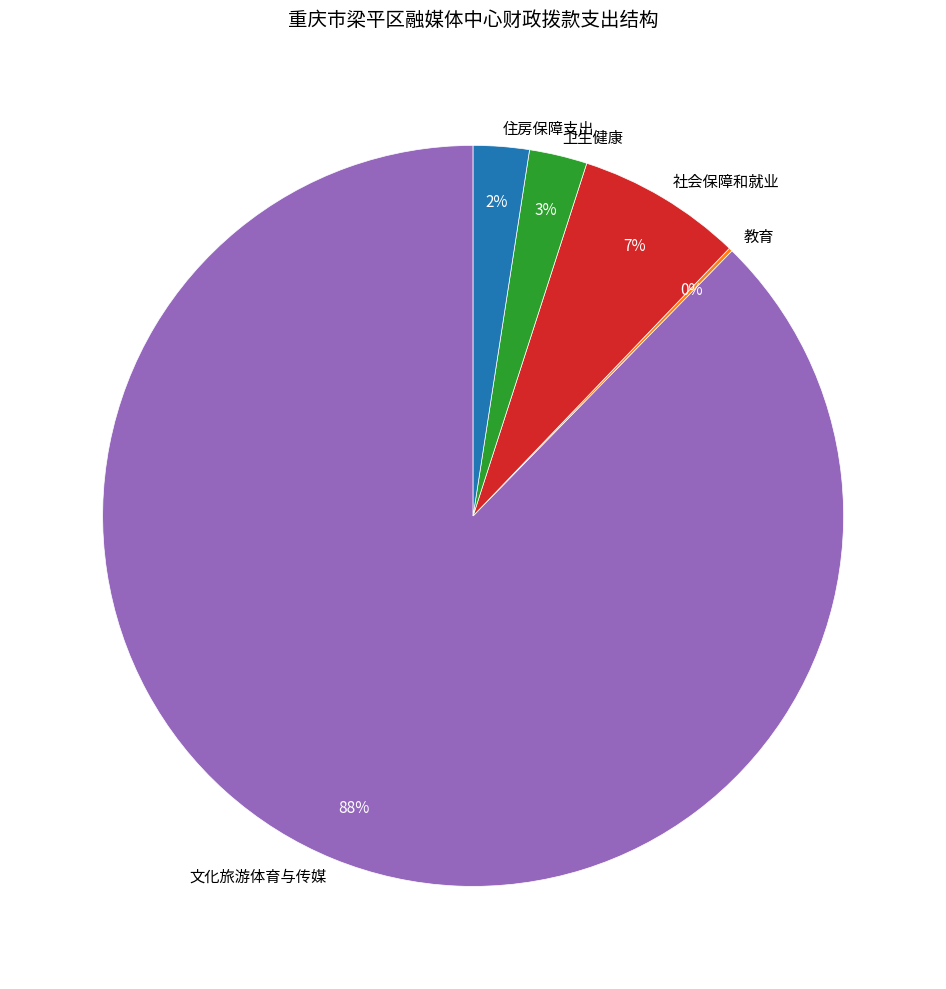

Which category has the biggest portion of the pie?

文化旅游体育与传媒